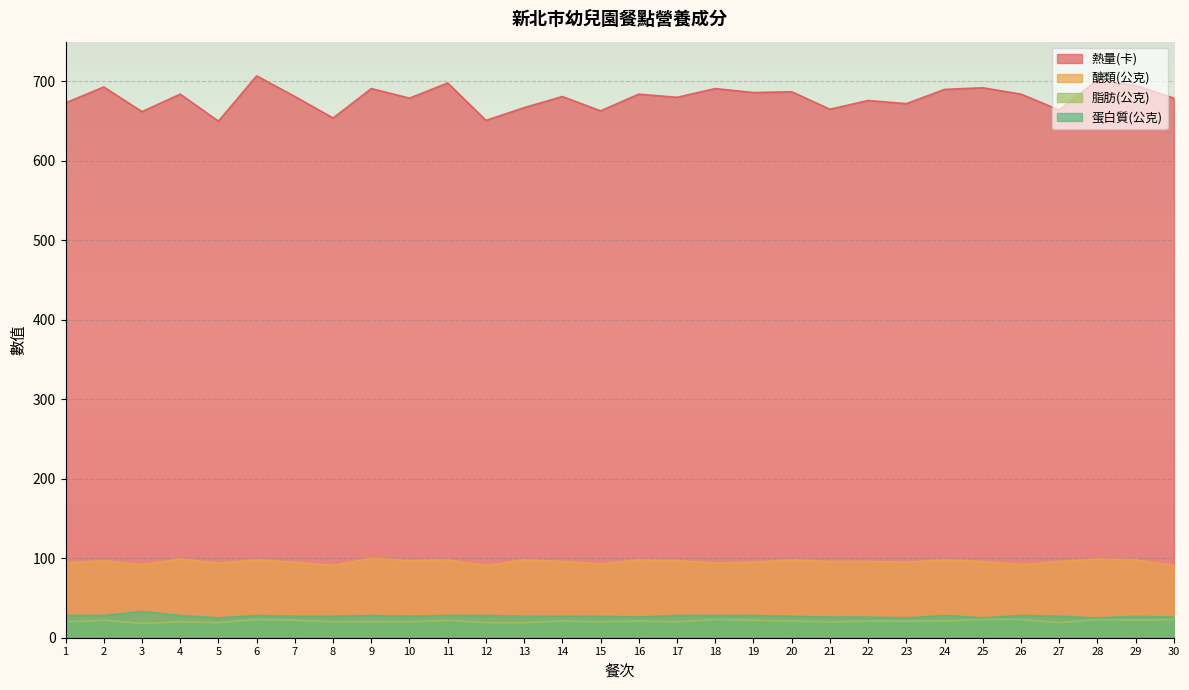

What is the spread (max minus min) of values at 2?

671